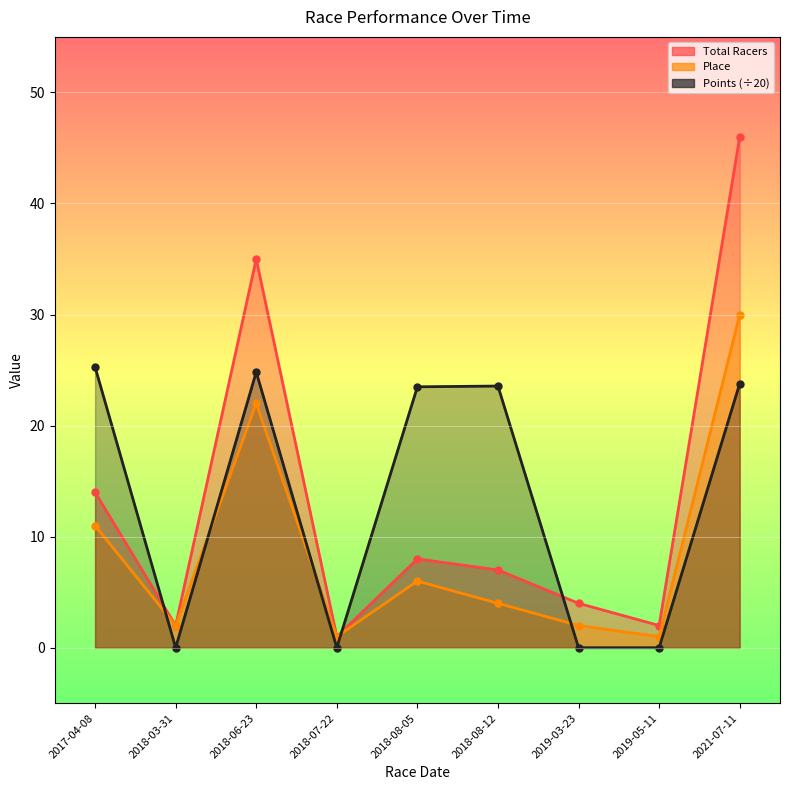

What is the sum of all Total Racers values?

119.0